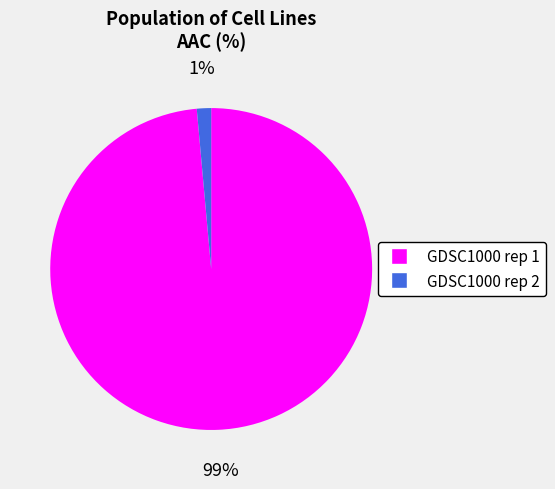

Which has a higher value, GDSC1000 rep 2 or GDSC1000 rep 1?

GDSC1000 rep 1